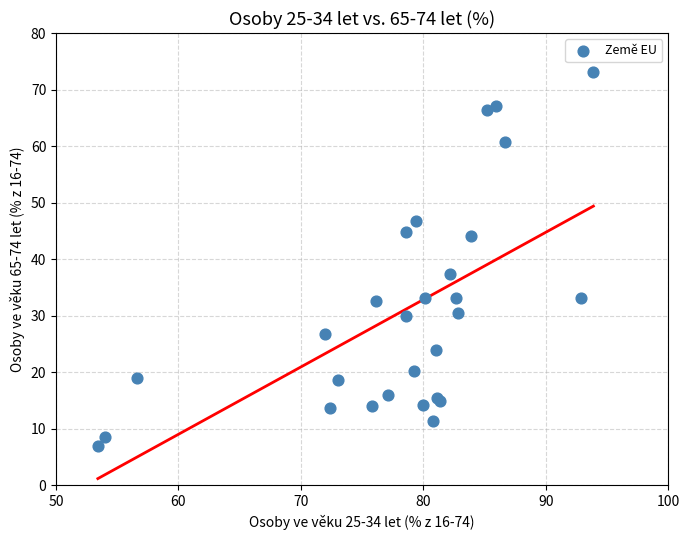

What Y value in the scatter plot is closest to 40?

37.3